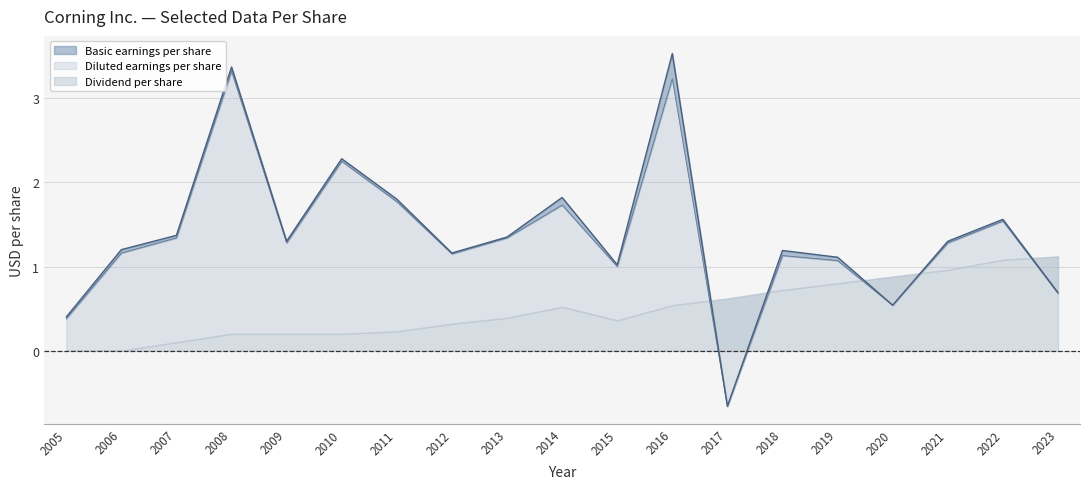

Which series has the widest spread of values?

Basic earnings per share